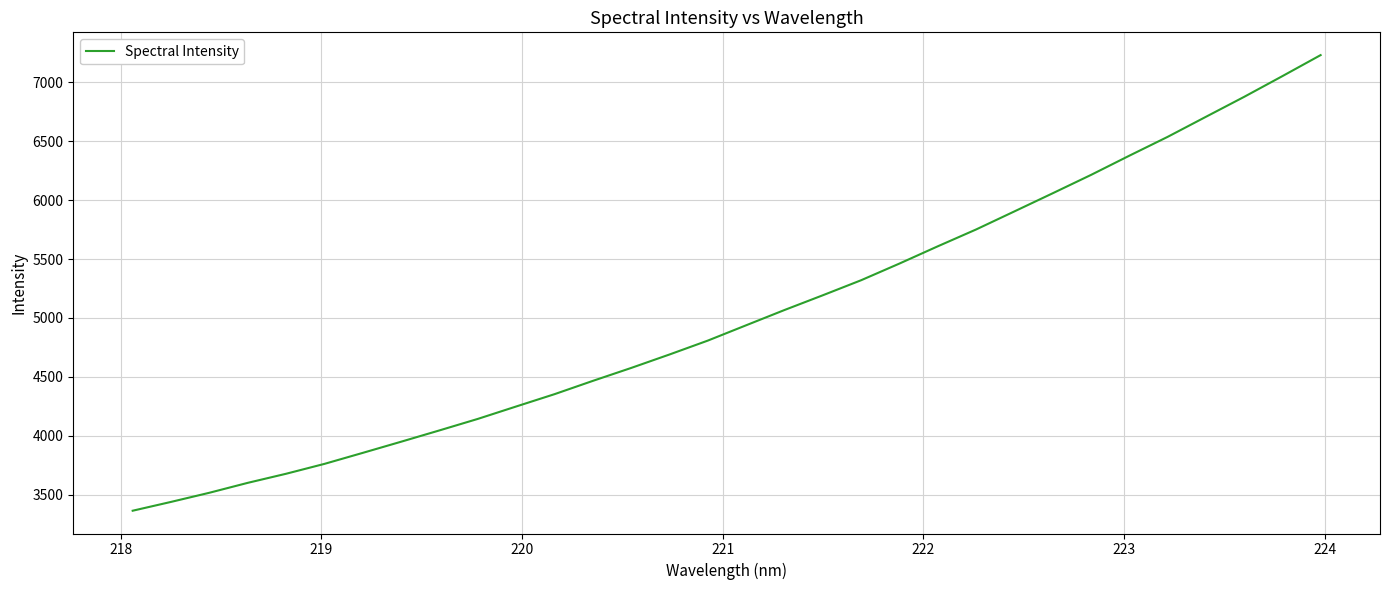

What is the minimum value shown in the chart?

3365.0